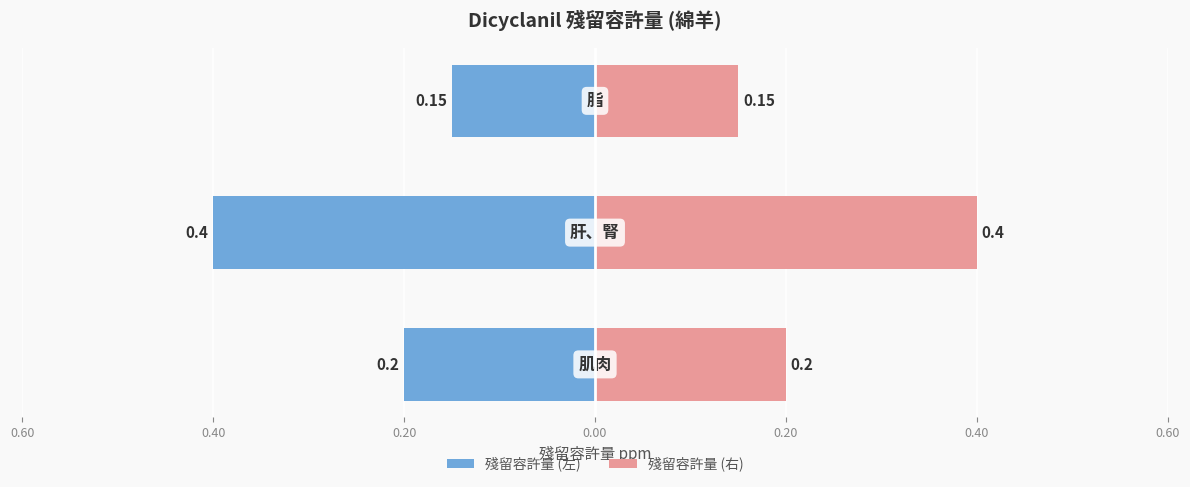

Which series has the widest spread of values?

Dicyclanil (綿羊) - Left